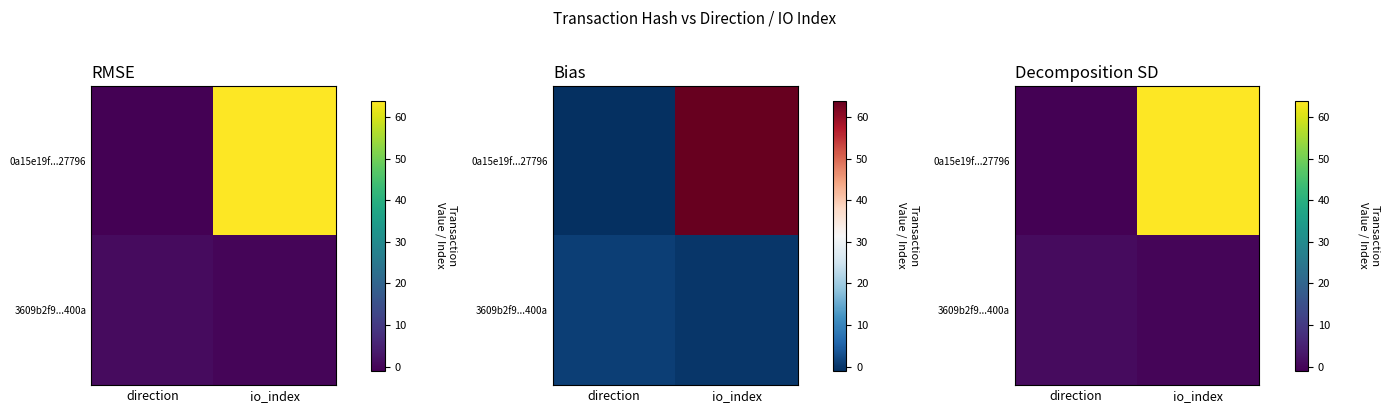

What is the highest value of the 0a15e19f...27796 series?

64